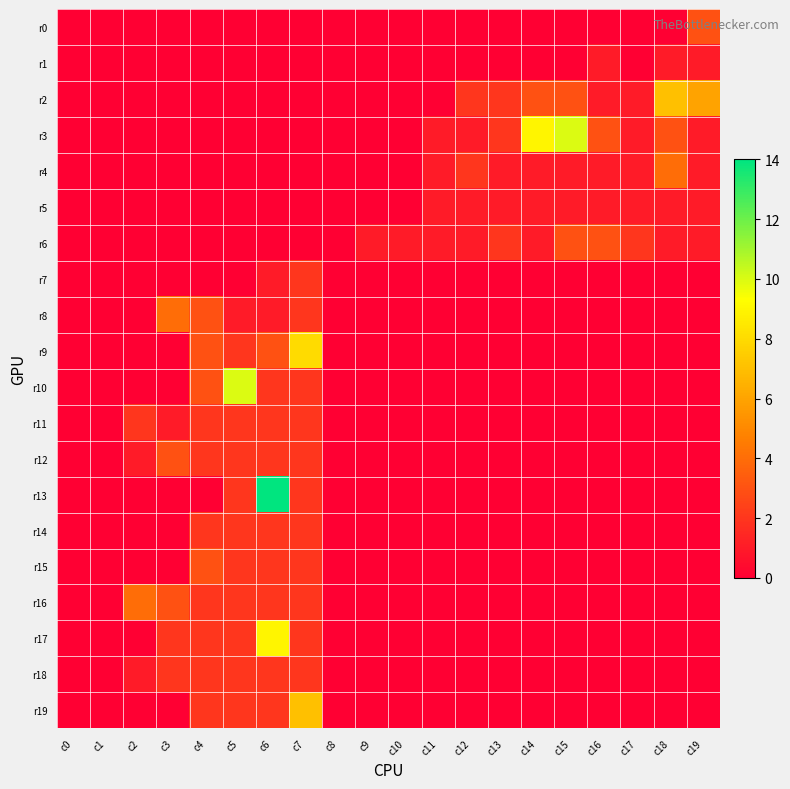

Reading right to left, extract all data points from this chart.

r0: c19=3	c18=0	c17=0	c16=0	c15=0	c14=0	c13=0	c12=0	c11=0	c10=0	c9=0	c8=0	c7=0	c6=0	c5=0	c4=0	c3=0	c2=0	c1=0	c0=0
r1: c19=1	c18=1	c17=0	c16=1	c15=0	c14=0	c13=0	c12=0	c11=0	c10=0	c9=0	c8=0	c7=0	c6=0	c5=0	c4=0	c3=0	c2=0	c1=0	c0=0
r2: c19=6	c18=7	c17=1	c16=1	c15=3	c14=3	c13=2	c12=2	c11=0	c10=0	c9=0	c8=0	c7=0	c6=0	c5=0	c4=0	c3=0	c2=0	c1=0	c0=0
r3: c19=1	c18=3	c17=1	c16=3	c15=10	c14=9	c13=2	c12=1	c11=1	c10=0	c9=0	c8=0	c7=0	c6=0	c5=0	c4=0	c3=0	c2=0	c1=0	c0=0
r4: c19=1	c18=4	c17=1	c16=1	c15=1	c14=1	c13=1	c12=2	c11=1	c10=0	c9=0	c8=0	c7=0	c6=0	c5=0	c4=0	c3=0	c2=0	c1=0	c0=0
r5: c19=1	c18=1	c17=1	c16=1	c15=1	c14=1	c13=1	c12=1	c11=1	c10=0	c9=0	c8=0	c7=0	c6=0	c5=0	c4=0	c3=0	c2=0	c1=0	c0=0
r6: c19=1	c18=1	c17=2	c16=3	c15=3	c14=1	c13=2	c12=1	c11=1	c10=1	c9=1	c8=0	c7=0	c6=0	c5=0	c4=0	c3=0	c2=0	c1=0	c0=0
r7: c19=0	c18=0	c17=0	c16=0	c15=0	c14=0	c13=0	c12=0	c11=0	c10=0	c9=0	c8=0	c7=2	c6=1	c5=0	c4=0	c3=0	c2=0	c1=0	c0=0
r8: c19=0	c18=0	c17=0	c16=0	c15=0	c14=0	c13=0	c12=0	c11=0	c10=0	c9=0	c8=0	c7=2	c6=1	c5=1	c4=3	c3=4	c2=0	c1=0	c0=0
r9: c19=0	c18=0	c17=0	c16=0	c15=0	c14=0	c13=0	c12=0	c11=0	c10=0	c9=0	c8=0	c7=8	c6=3	c5=2	c4=3	c3=0	c2=0	c1=0	c0=0
r10: c19=0	c18=0	c17=0	c16=0	c15=0	c14=0	c13=0	c12=0	c11=0	c10=0	c9=0	c8=0	c7=2	c6=2	c5=10	c4=3	c3=0	c2=0	c1=0	c0=0
r11: c19=0	c18=0	c17=0	c16=0	c15=0	c14=0	c13=0	c12=0	c11=0	c10=0	c9=0	c8=0	c7=2	c6=2	c5=2	c4=2	c3=1	c2=2	c1=0	c0=0
r12: c19=0	c18=0	c17=0	c16=0	c15=0	c14=0	c13=0	c12=0	c11=0	c10=0	c9=0	c8=0	c7=2	c6=2	c5=2	c4=2	c3=3	c2=1	c1=0	c0=0
r13: c19=0	c18=0	c17=0	c16=0	c15=0	c14=0	c13=0	c12=0	c11=0	c10=0	c9=0	c8=0	c7=2	c6=14	c5=2	c4=0	c3=0	c2=0	c1=0	c0=0
r14: c19=0	c18=0	c17=0	c16=0	c15=0	c14=0	c13=0	c12=0	c11=0	c10=0	c9=0	c8=0	c7=2	c6=2	c5=2	c4=2	c3=0	c2=0	c1=0	c0=0
r15: c19=0	c18=0	c17=0	c16=0	c15=0	c14=0	c13=0	c12=0	c11=0	c10=0	c9=0	c8=0	c7=2	c6=2	c5=2	c4=3	c3=0	c2=0	c1=0	c0=0
r16: c19=0	c18=0	c17=0	c16=0	c15=0	c14=0	c13=0	c12=0	c11=0	c10=0	c9=0	c8=0	c7=2	c6=2	c5=2	c4=2	c3=3	c2=4	c1=0	c0=0
r17: c19=0	c18=0	c17=0	c16=0	c15=0	c14=0	c13=0	c12=0	c11=0	c10=0	c9=0	c8=0	c7=2	c6=9	c5=2	c4=2	c3=2	c2=0	c1=0	c0=0
r18: c19=0	c18=0	c17=0	c16=0	c15=0	c14=0	c13=0	c12=0	c11=0	c10=0	c9=0	c8=0	c7=2	c6=2	c5=2	c4=2	c3=2	c2=1	c1=0	c0=0
r19: c19=0	c18=0	c17=0	c16=0	c15=0	c14=0	c13=0	c12=0	c11=0	c10=0	c9=0	c8=0	c7=7	c6=2	c5=2	c4=2	c3=0	c2=0	c1=0	c0=0